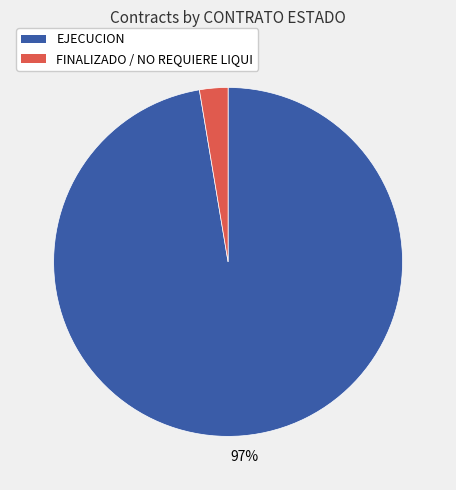

Is EJECUCION the majority of the pie?

Yes